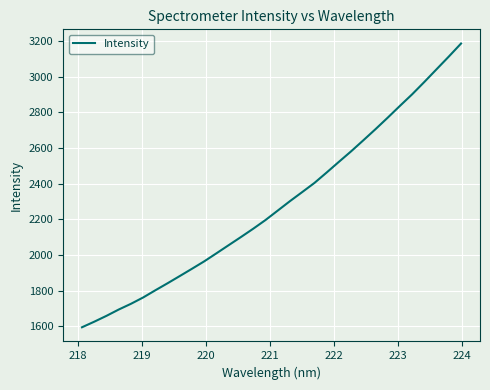

What is the maximum value shown in the chart?

3185.8